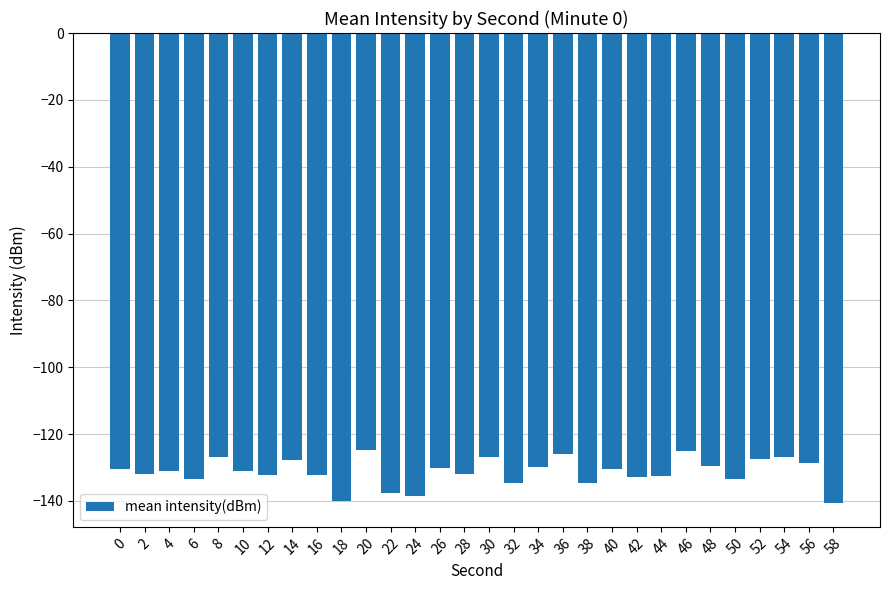

The value at 58 is -140.7. True or false?

True